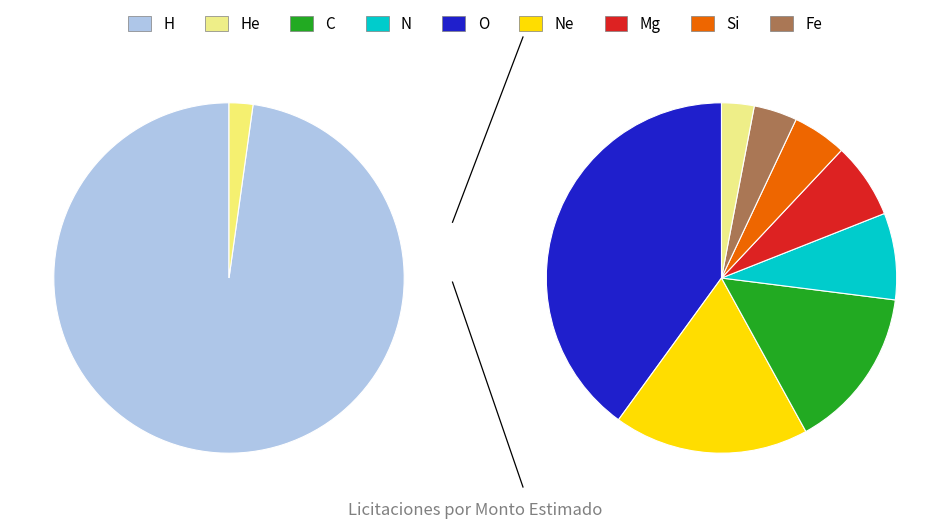

True or false: Adquisicion de Herramientas (LPN) accounts for 99% of the total.

False